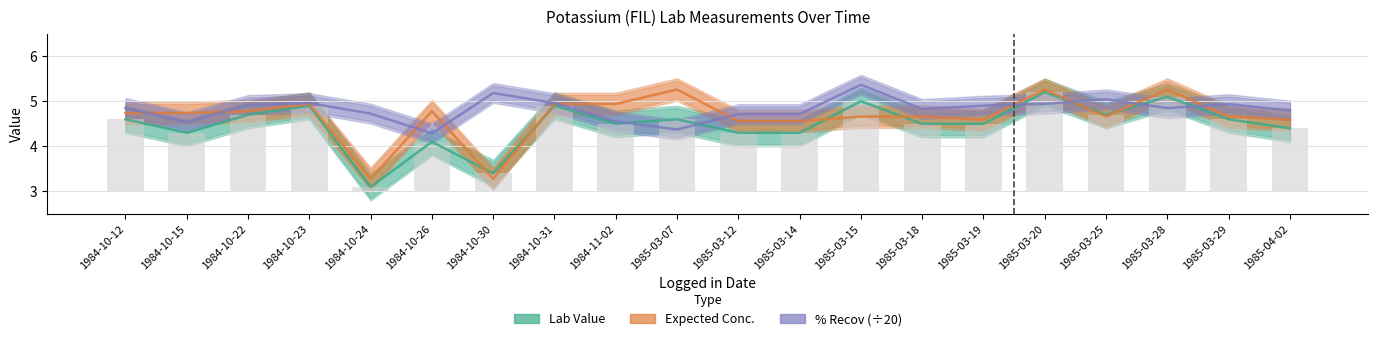

Which has a higher value, 1984-10-30 or 1985-03-14?

1985-03-14